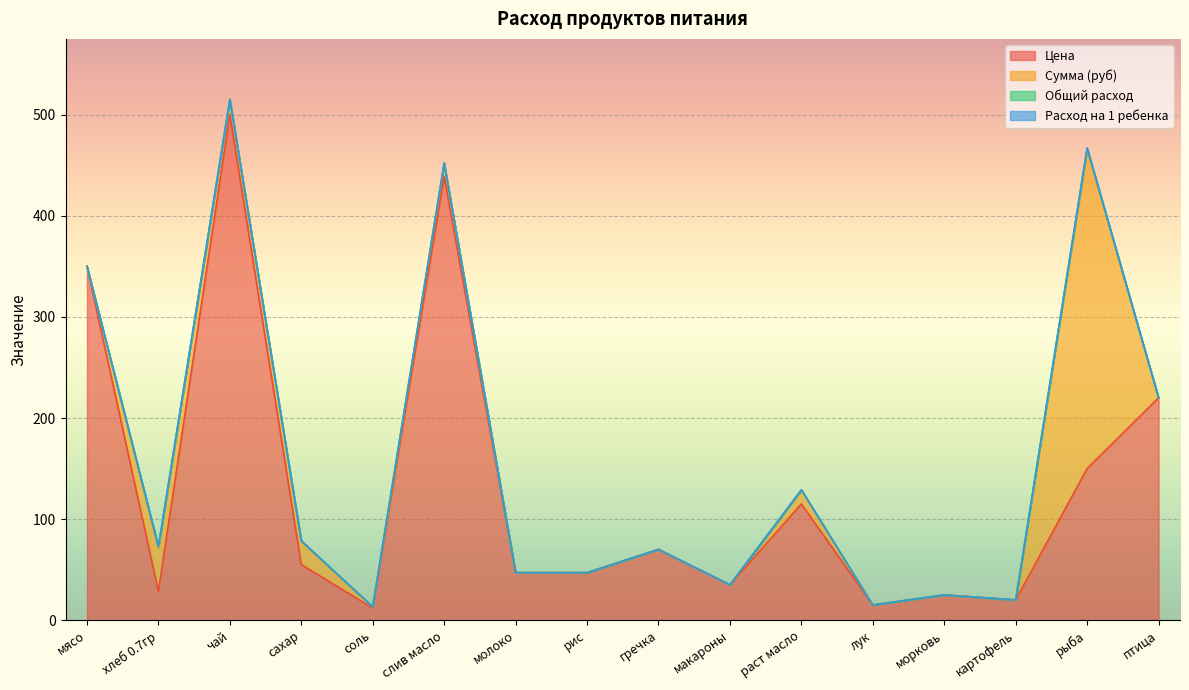

At which category is the sum across all series the highest?

чай